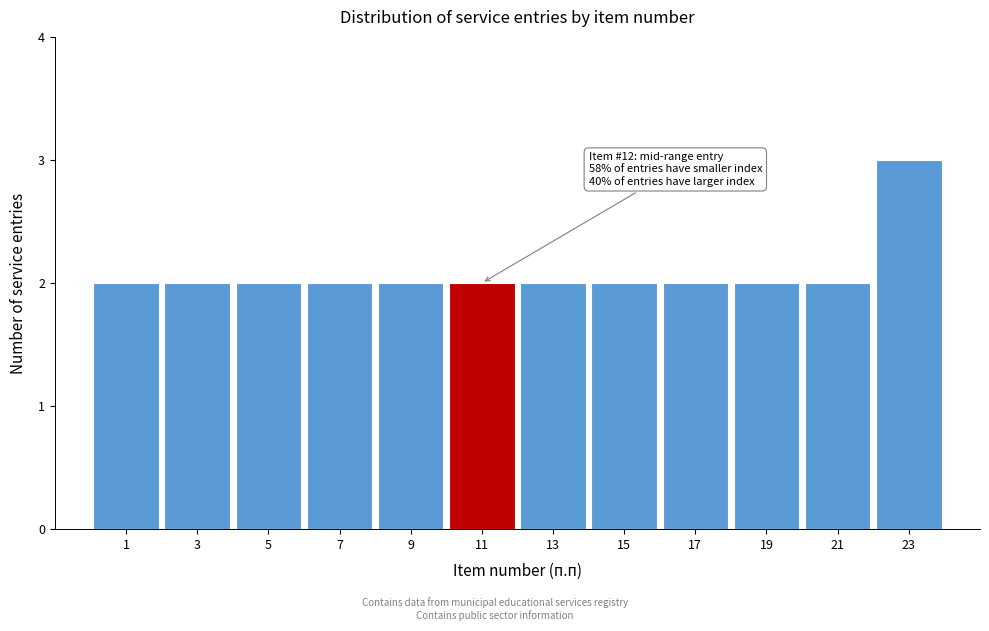

Reading right to left, transcribe all the data shown in this chart.

3	2	2	2	2	2	2	2	2	2	2	2